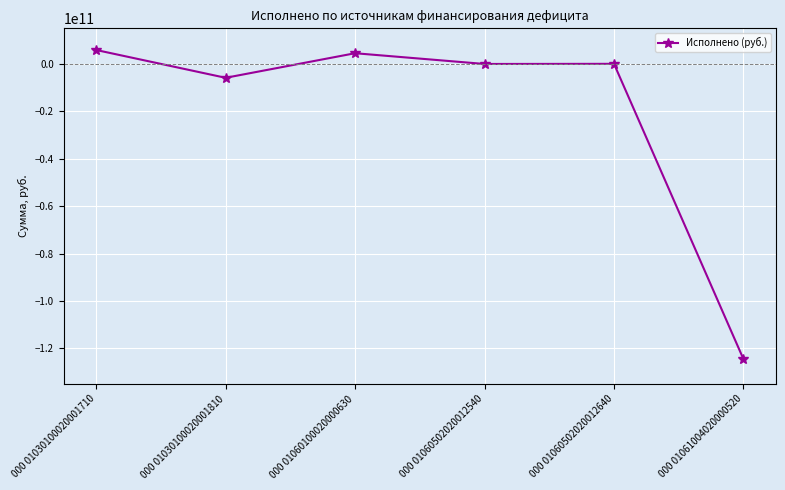

What is the difference between the maximum and second lowest values?

11720000000.0